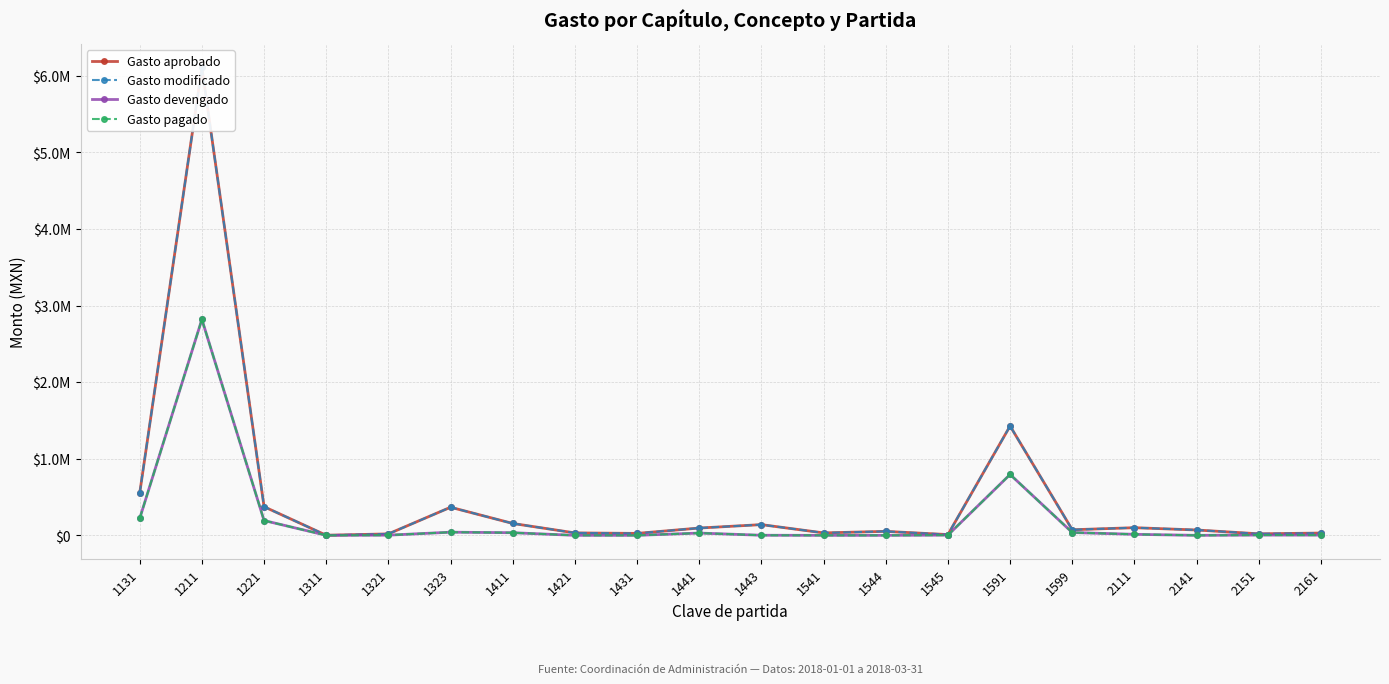

Which label corresponds to the largest value in the chart?

1211